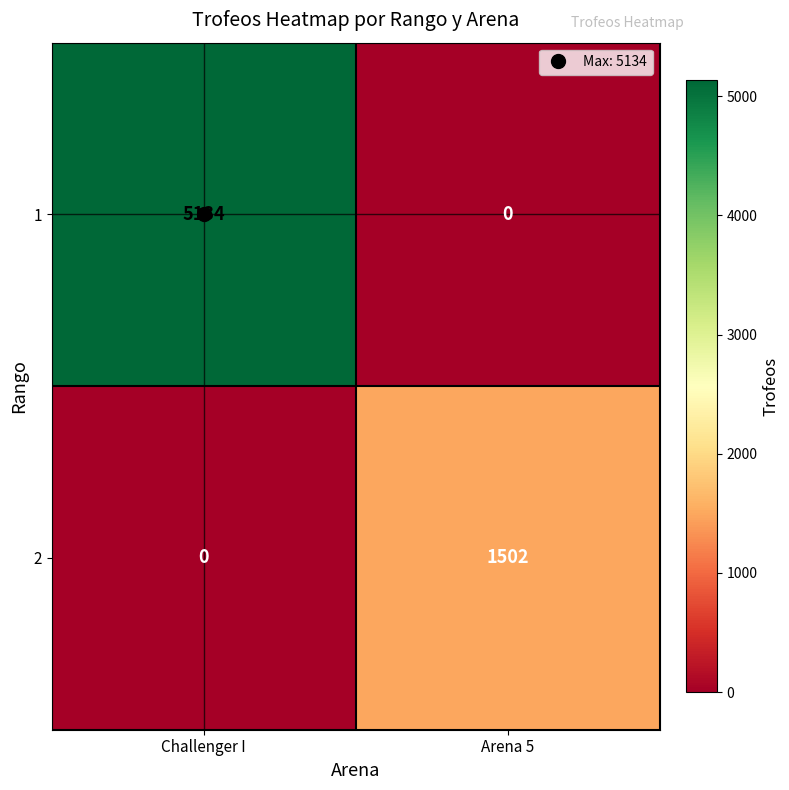

Between Challenger I and Arena 5, which series saw the biggest shift?

1